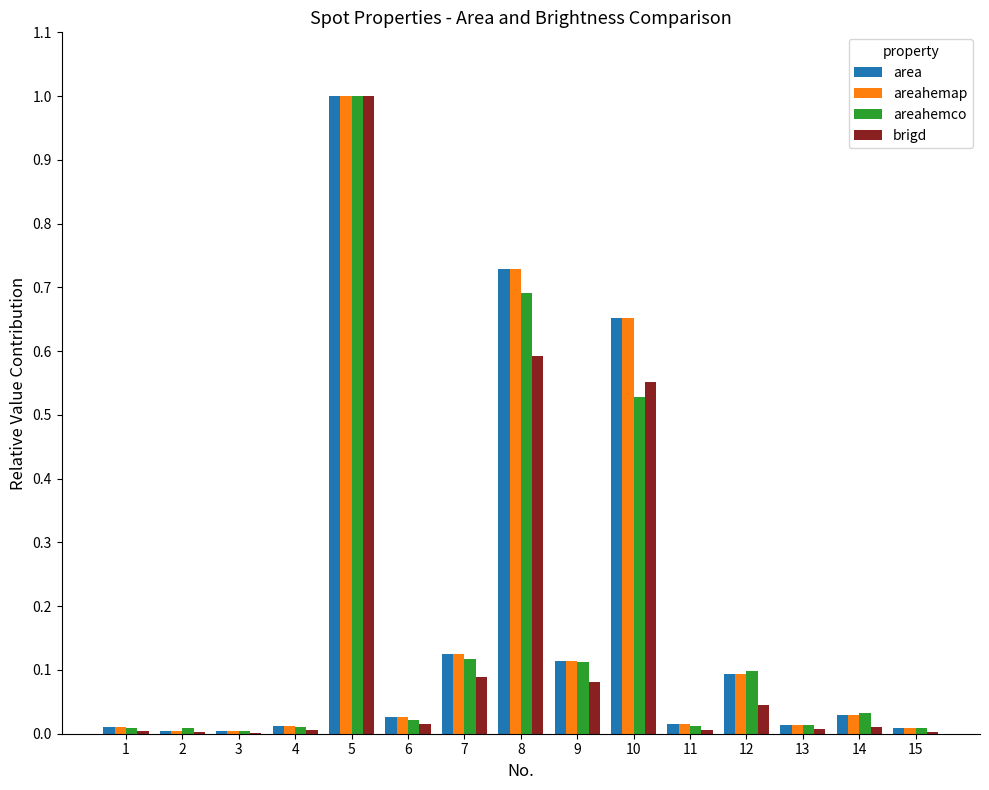

What is the greatest value displayed?

1.0